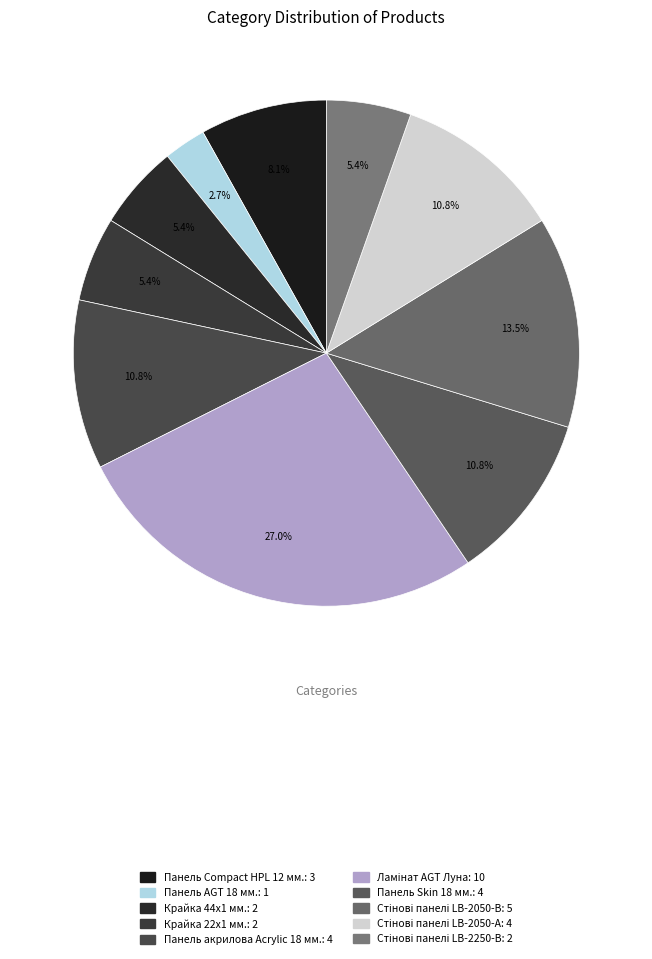

Does any single category account for the majority?

No